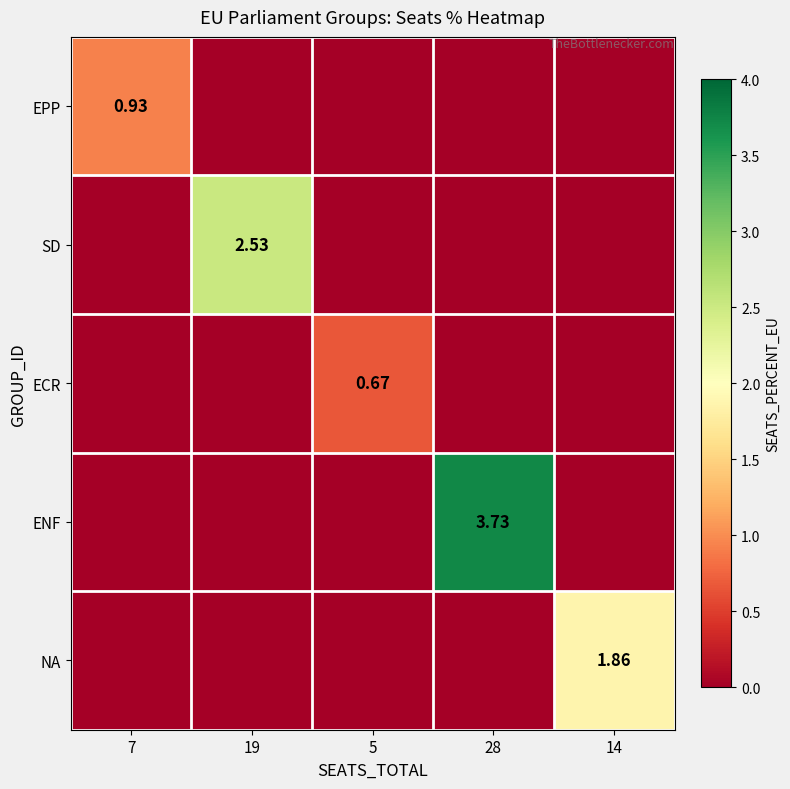

What is the difference between the maximum and minimum values in the EPP series?

0.9